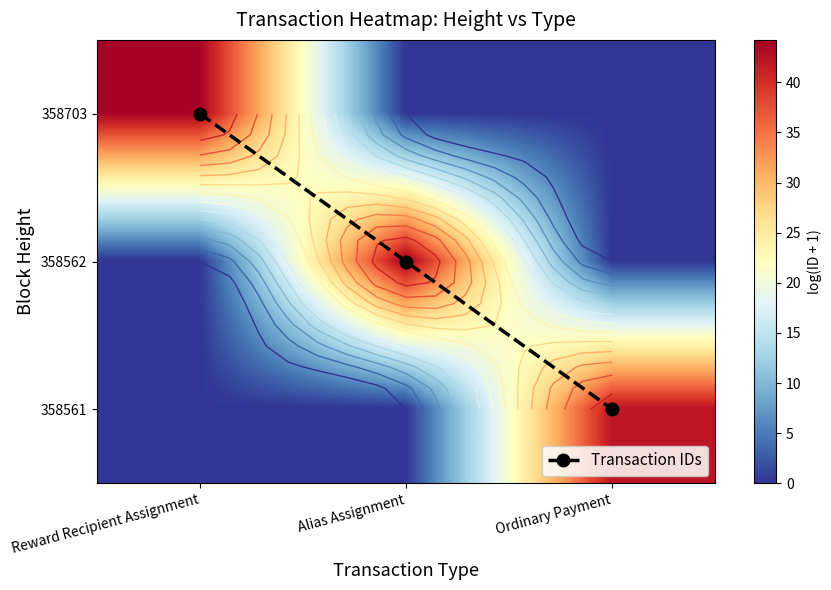

True or false: 358561 has a value of 18.5 at Reward Recipient Assignment.

False